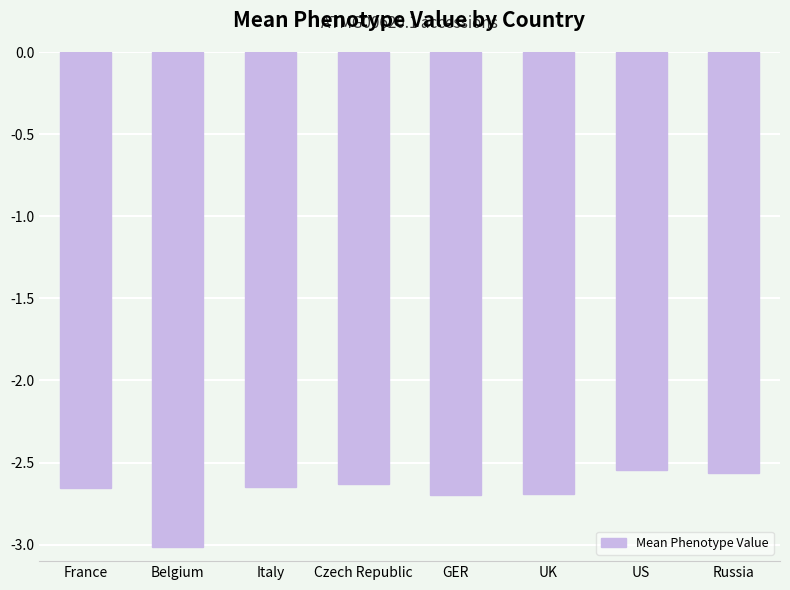

What is the approximate value at Belgium?

-3.0